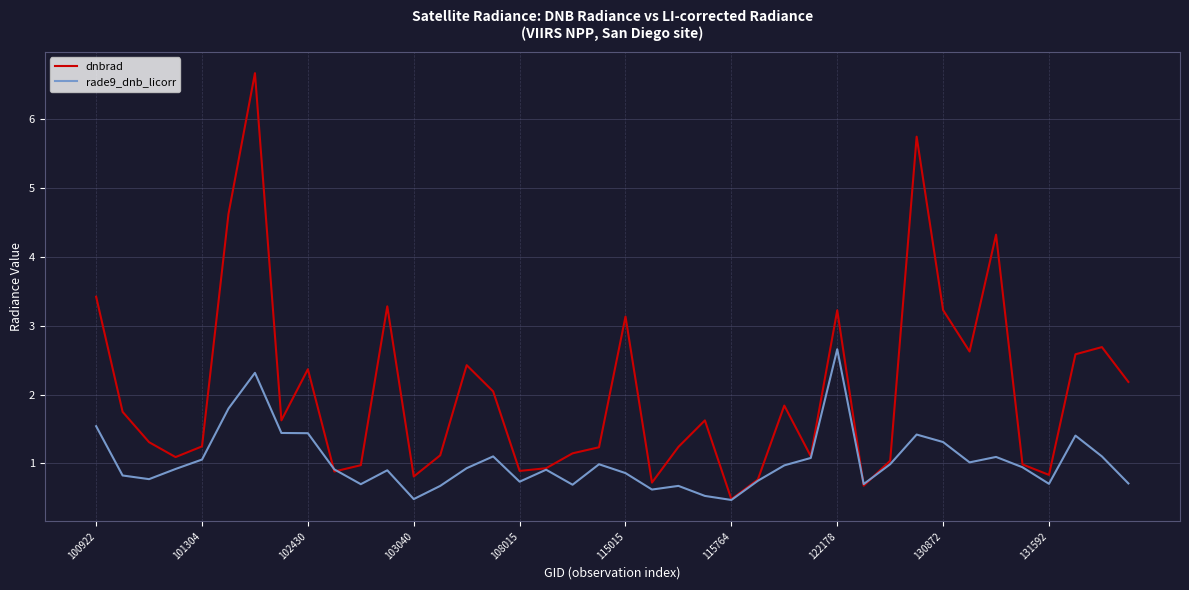

Which series has the largest range (max minus min)?

dnbrad